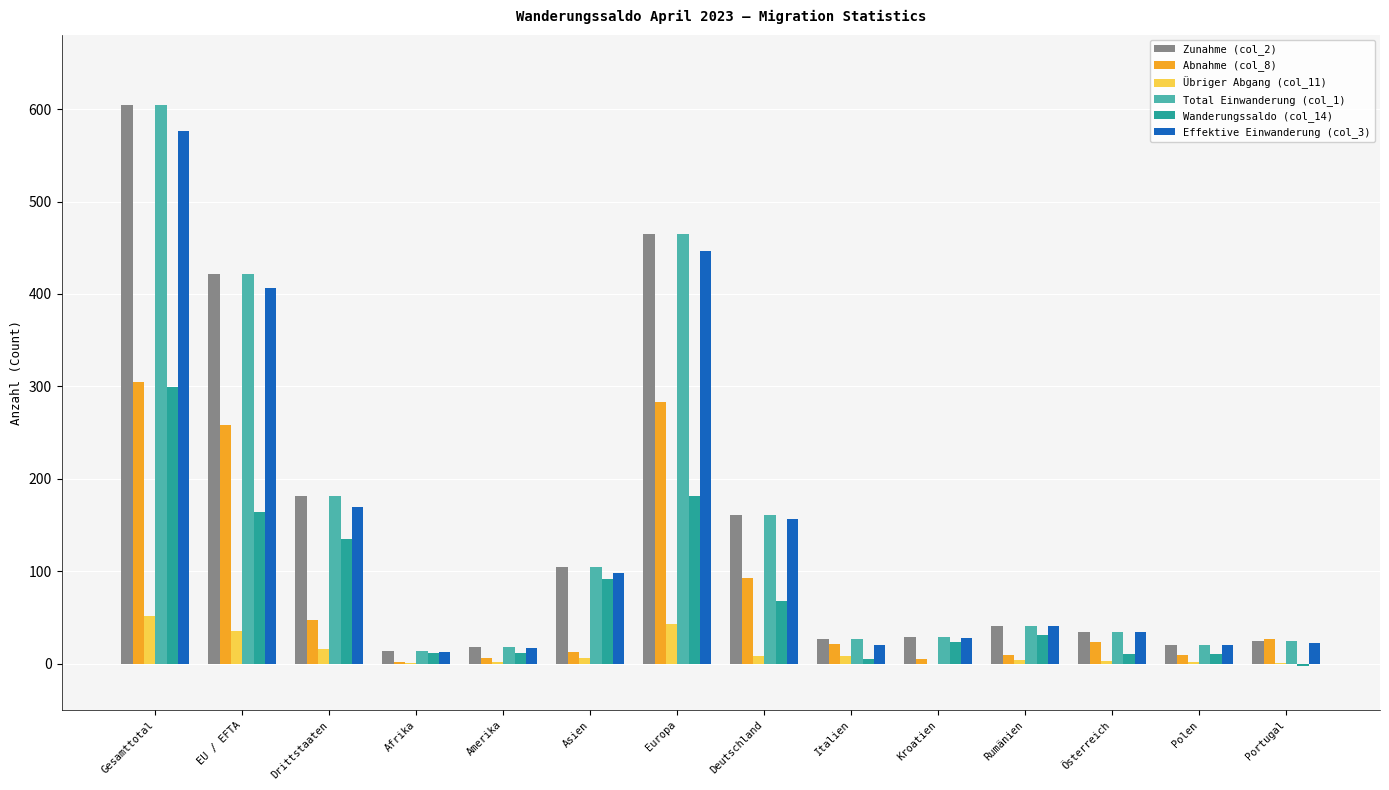

What is the spread (max minus min) of values at EU / EFTA?

386